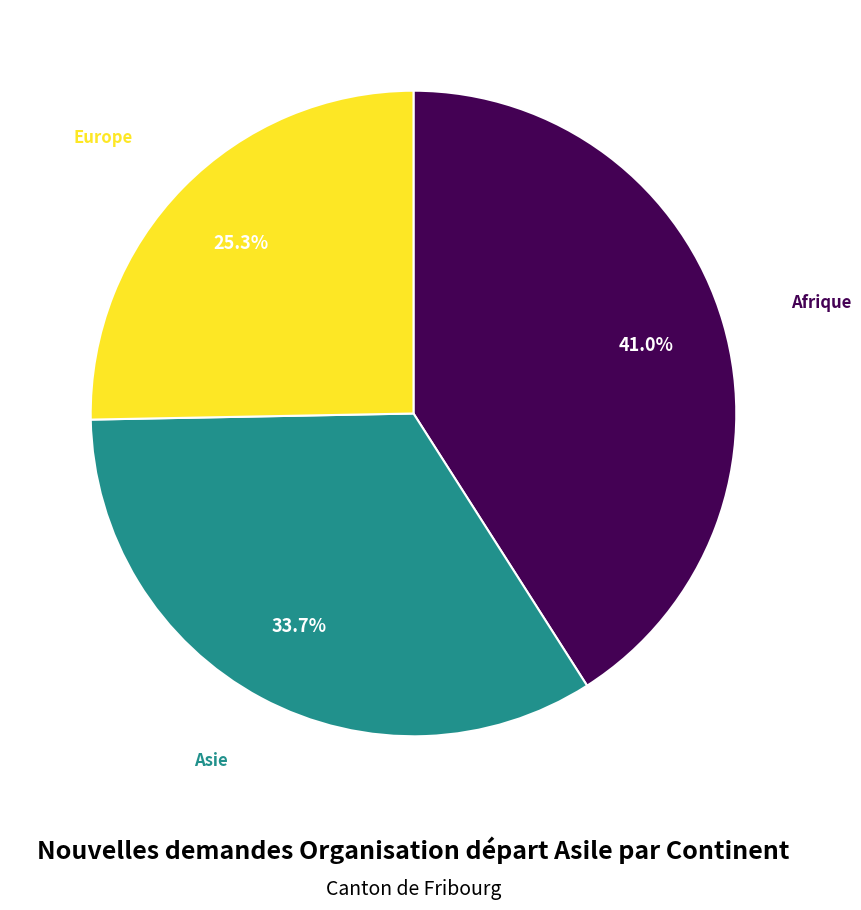

Is there any slice that represents more than half of the pie?

No